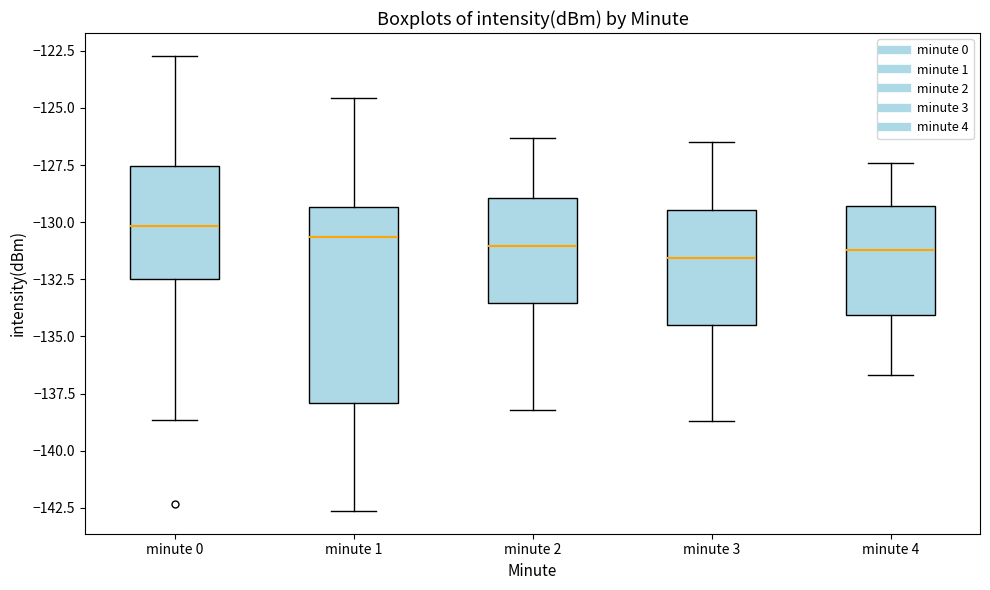

Reading left to right, transcribe this box plot: for each box, give where its median line is, the range the box spans, and where its two whiskers end, as read against the y-axis. The values are not printed on the chart, so give them approximately, as read against the axis.

minute 0: median -130.0, box -132.5 to -127.5, whiskers -138.5 to -122.5
minute 1: median -130.5, box -138.0 to -129.5, whiskers -142.5 to -124.5
minute 2: median -131.0, box -133.5 to -129.0, whiskers -138.0 to -126.5
minute 3: median -131.5, box -134.5 to -129.5, whiskers -138.5 to -126.5
minute 4: median -131.0, box -134.0 to -129.5, whiskers -136.5 to -127.5